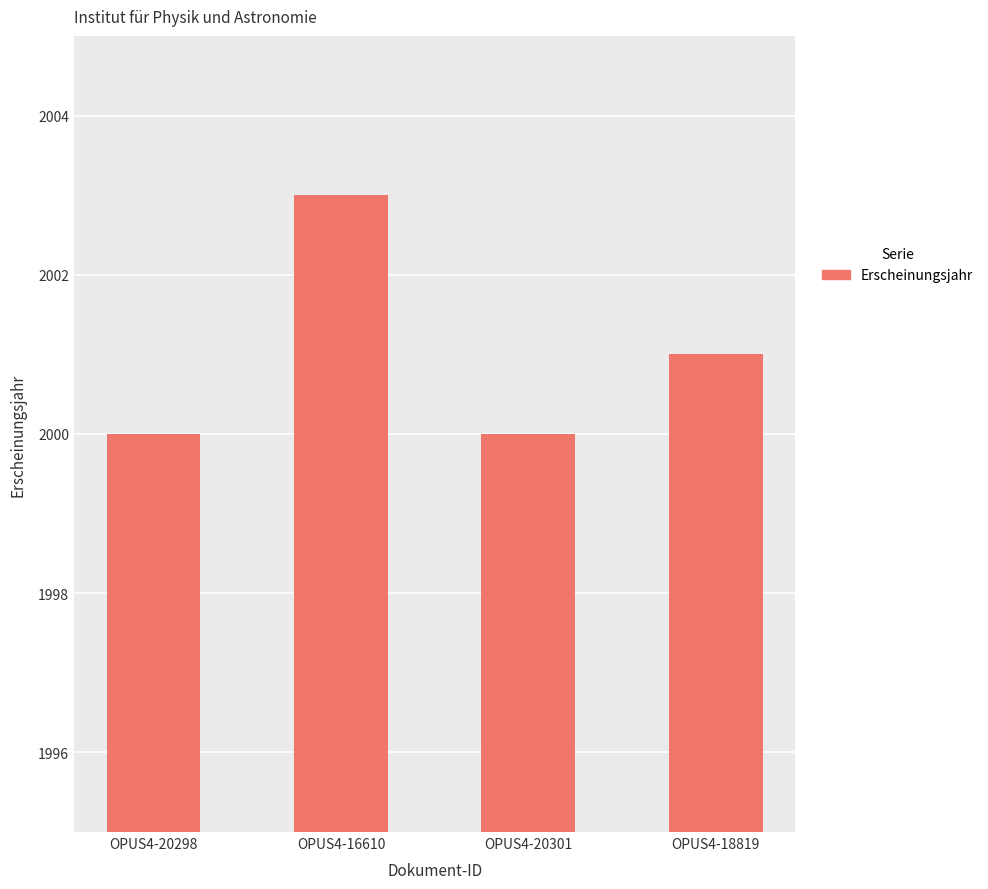

What position from the left is OPUS4-20301?

3